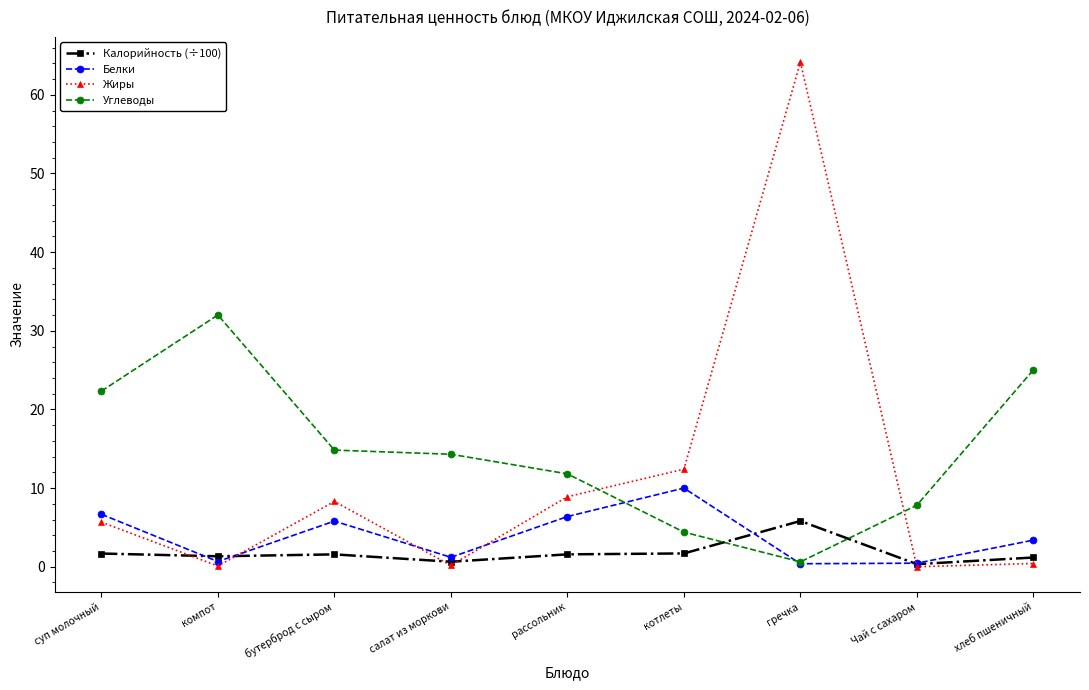

Where do Белки and Калорийность (÷100) first cross each other?

суп молочный and компот